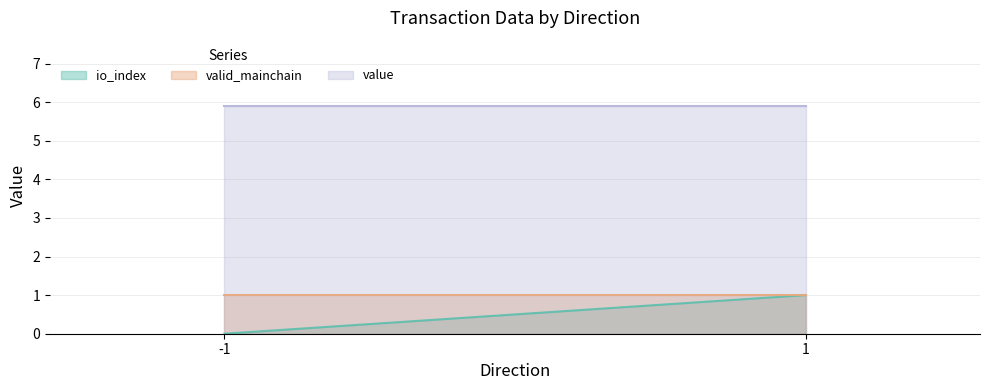

Between -1 and -1, which is larger?

-1